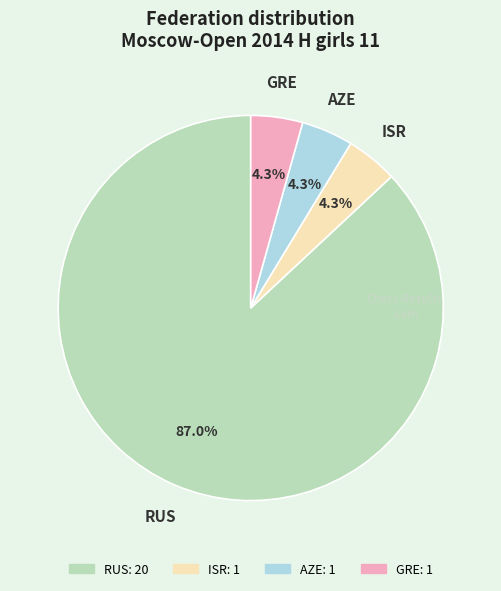

How many slices are in this pie chart?

4